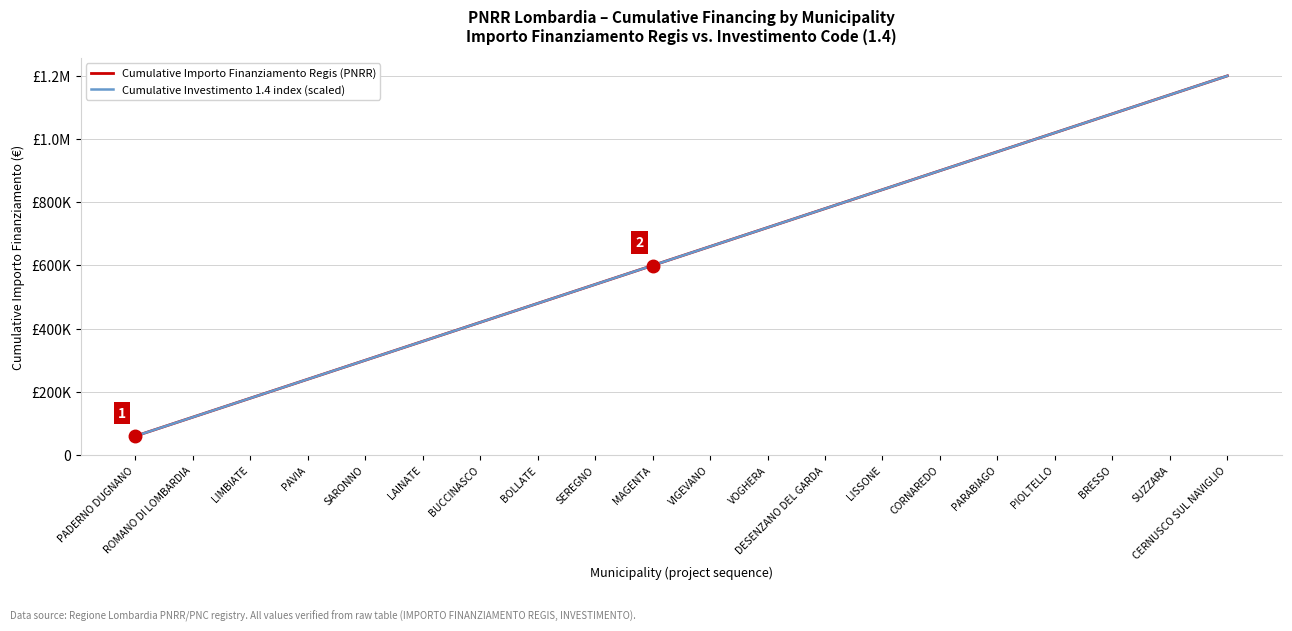

What is the label of the 17th point from the right?

PAVIA